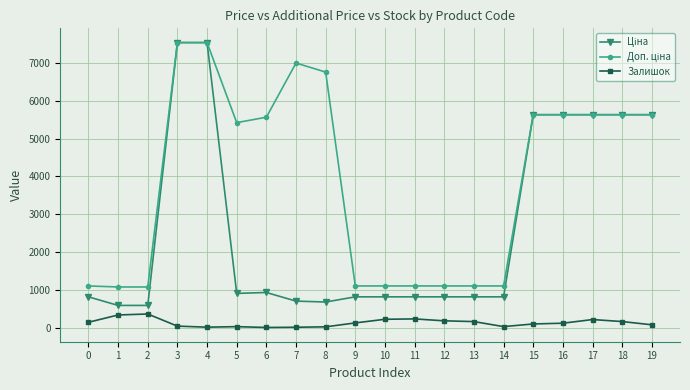

What is the highest value of the Залишок series?

359.0